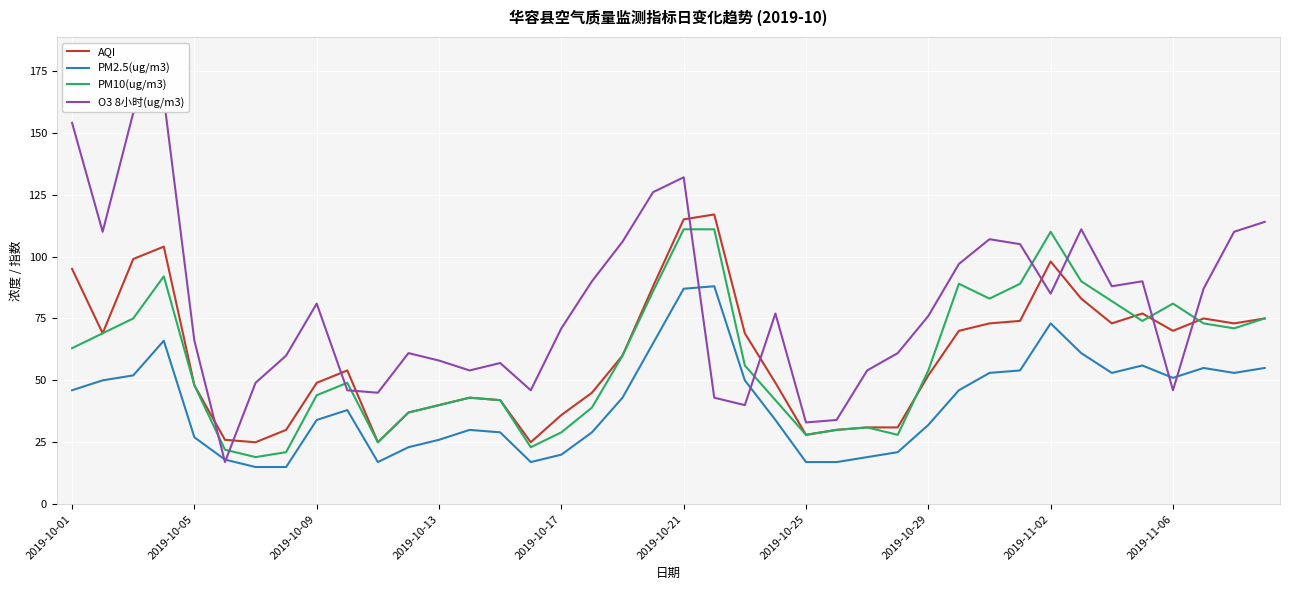

What is the highest value of the PM2.5(ug/m3) series?

88